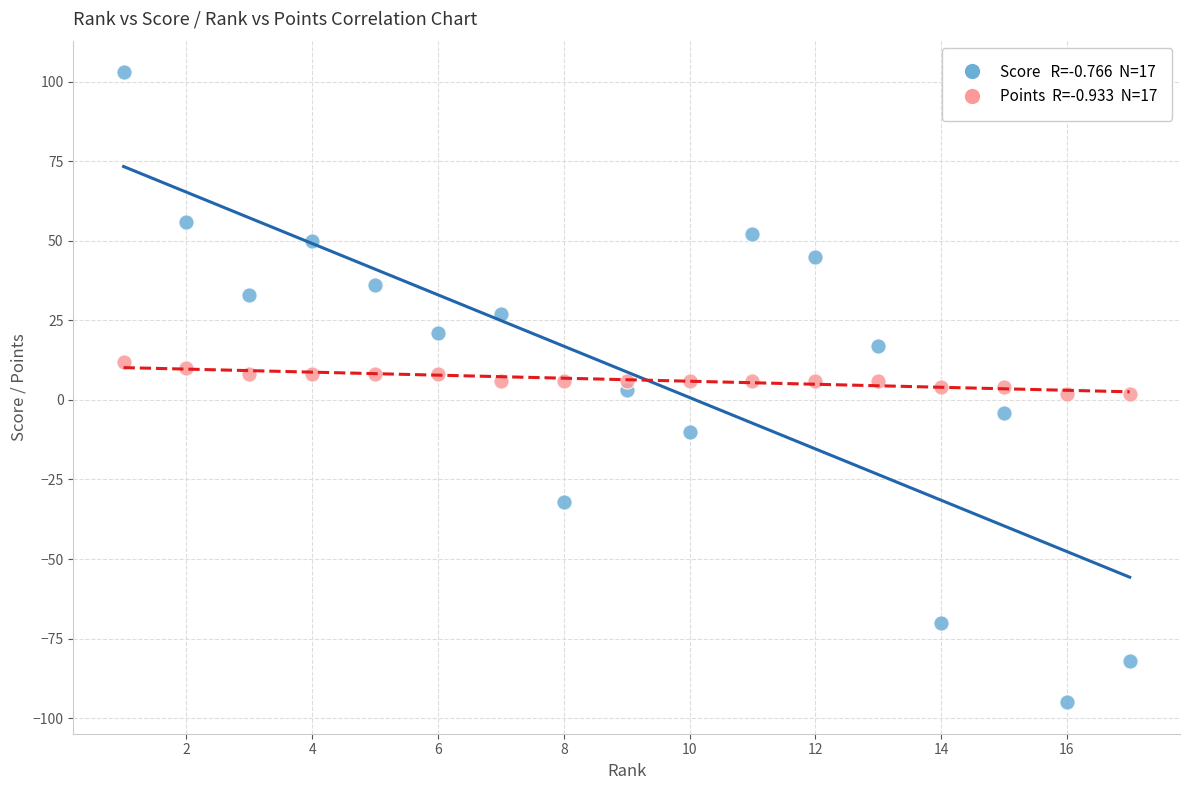

Across all data points, what is the range of Y values (max minus min)?

198